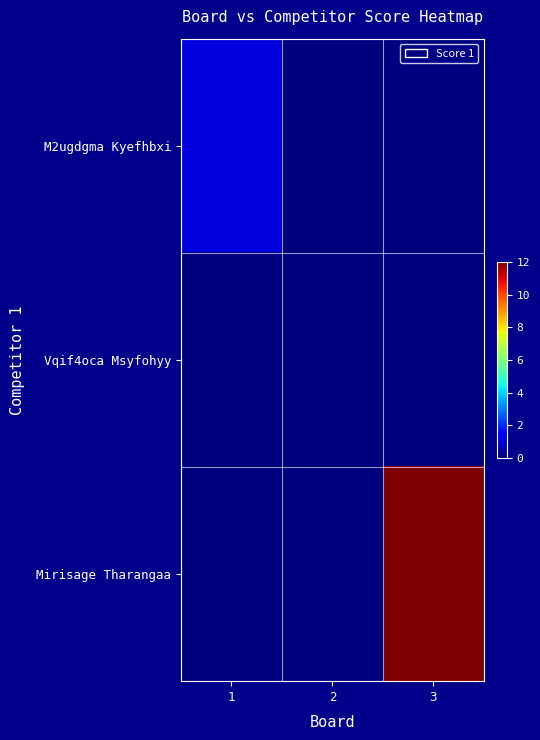

Rank the series by their maximum value, from highest to lowest.

Mirisage Tharangaa, M2ugdgma Kyefhbxi, Vqif4oca Msyfohyy